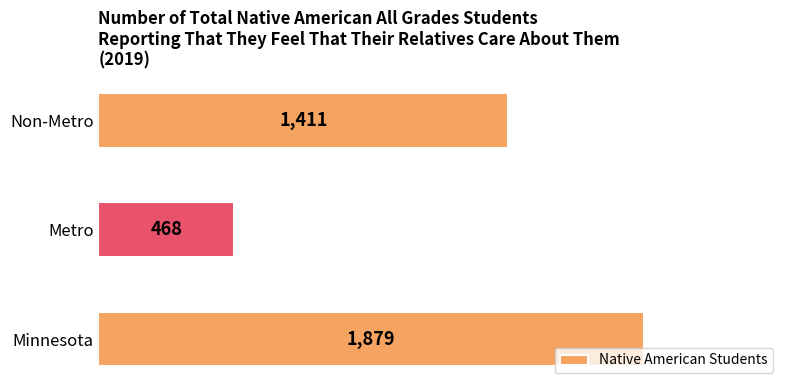

List the labels in order of value, largest first.

Minnesota, Non-Metro, Metro